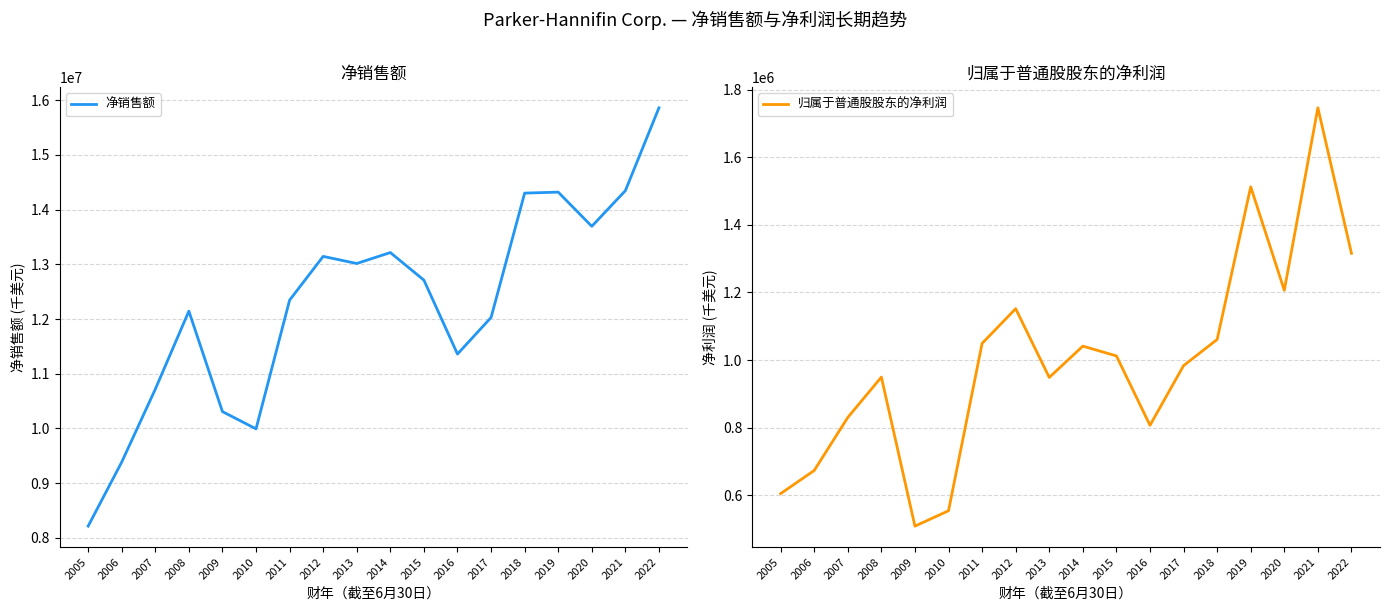

Does the chart display data point markers on the line(s)?

No